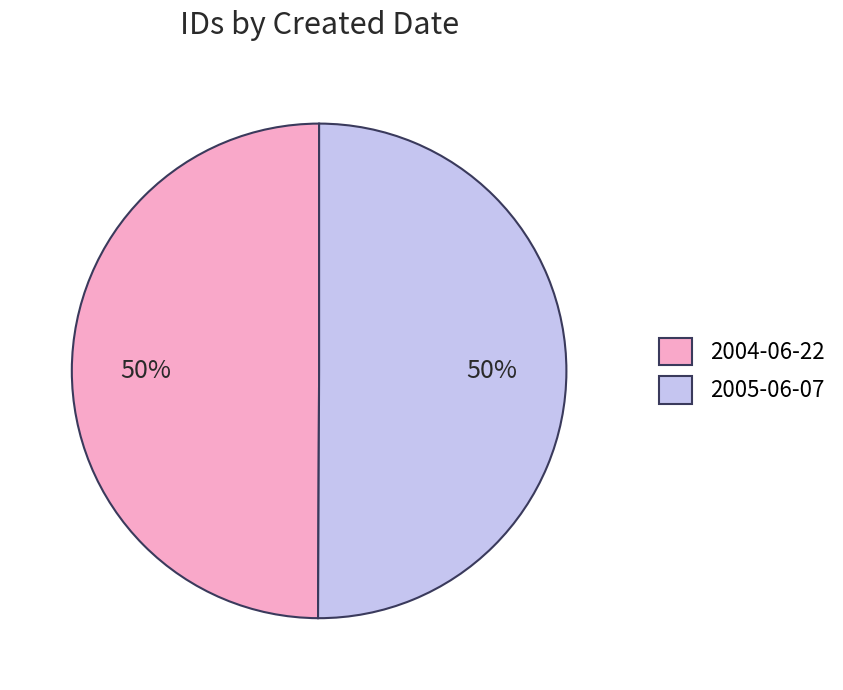

Is the sum of 2005-06-07 and 2004-06-22 greater than half?

Yes